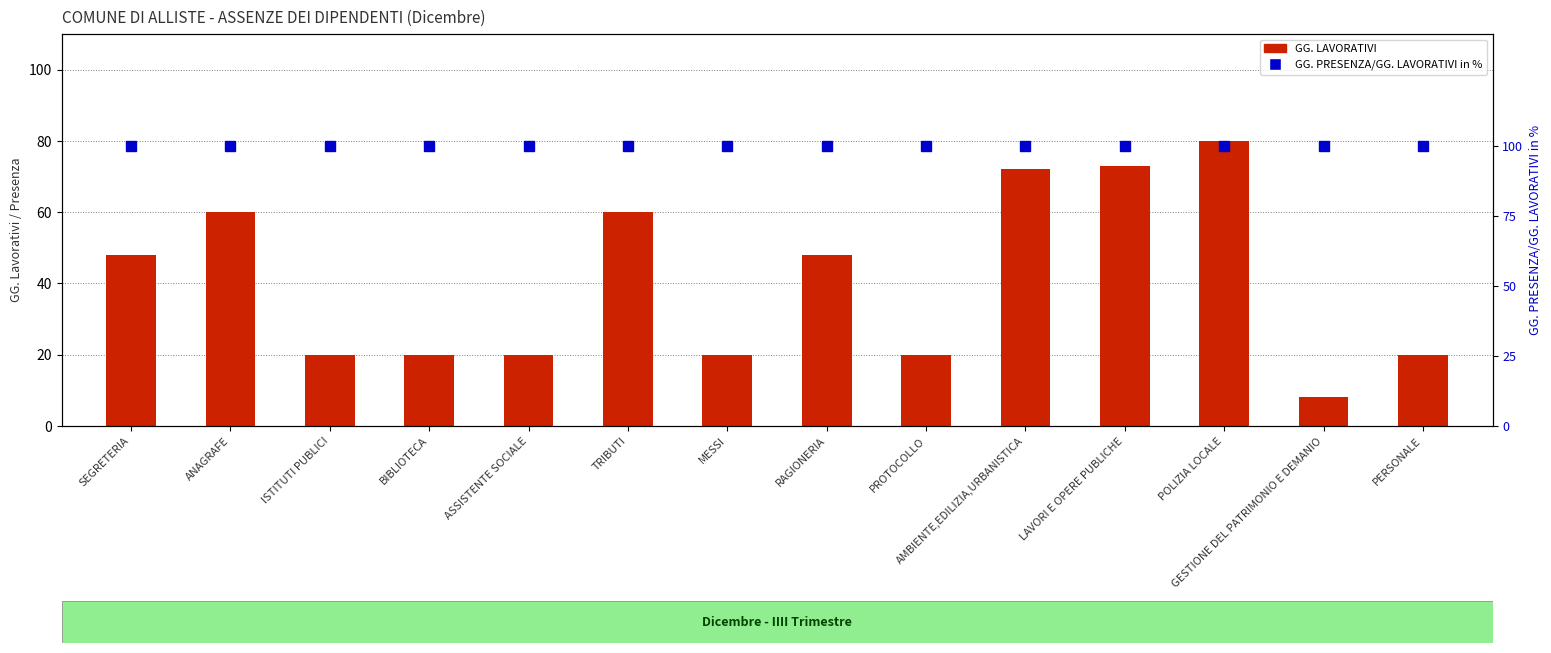

What is the label of the 7th bar from the left?

MESSI